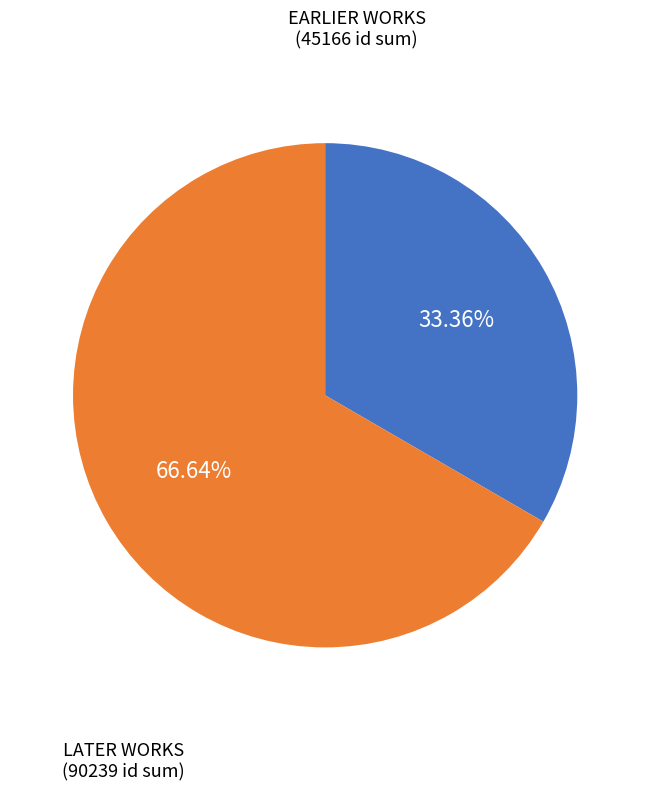

Does any single category account for the majority?

Yes